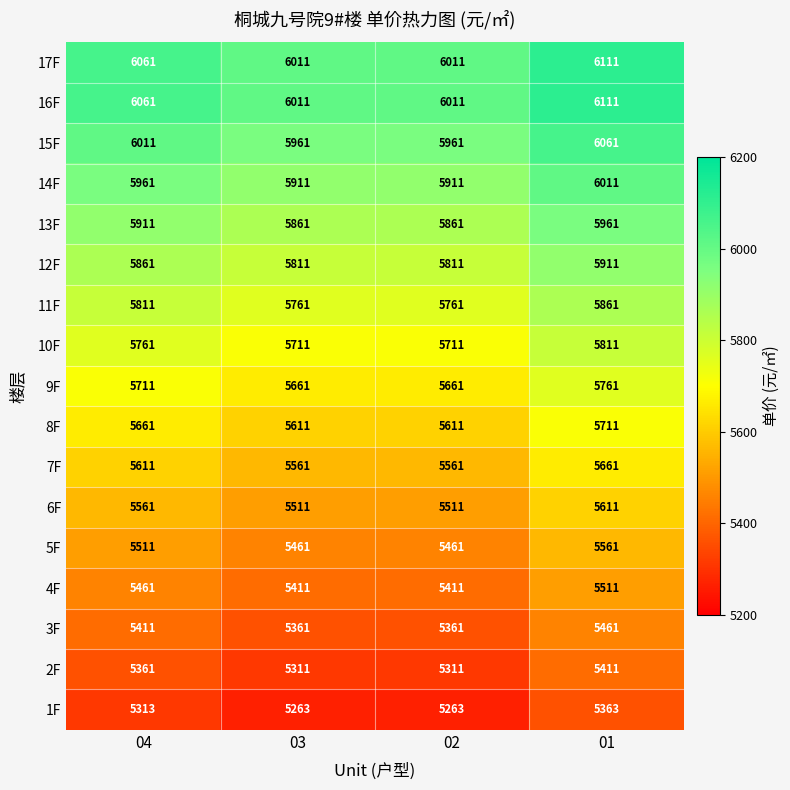

What is the difference between the highest and lowest values at 04?

748